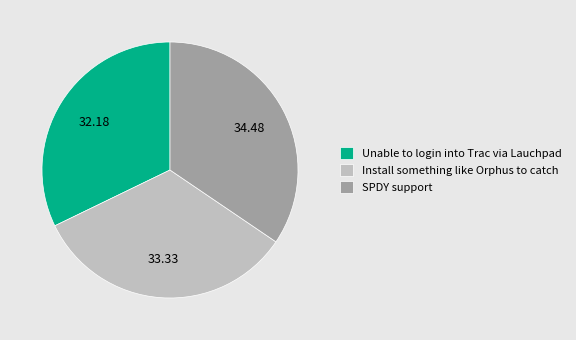

Rank the categories by value from lowest to highest.

Unable to login into Trac via Lauchpad, Install something like Orphus to catch, SPDY support